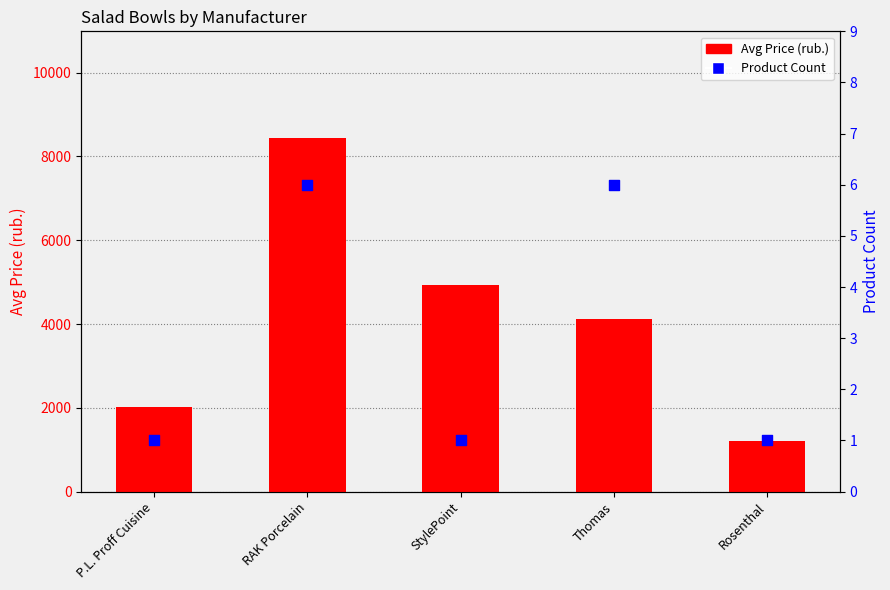

What is the total value across all series at P.L. Proff Cuisine?

2022.0